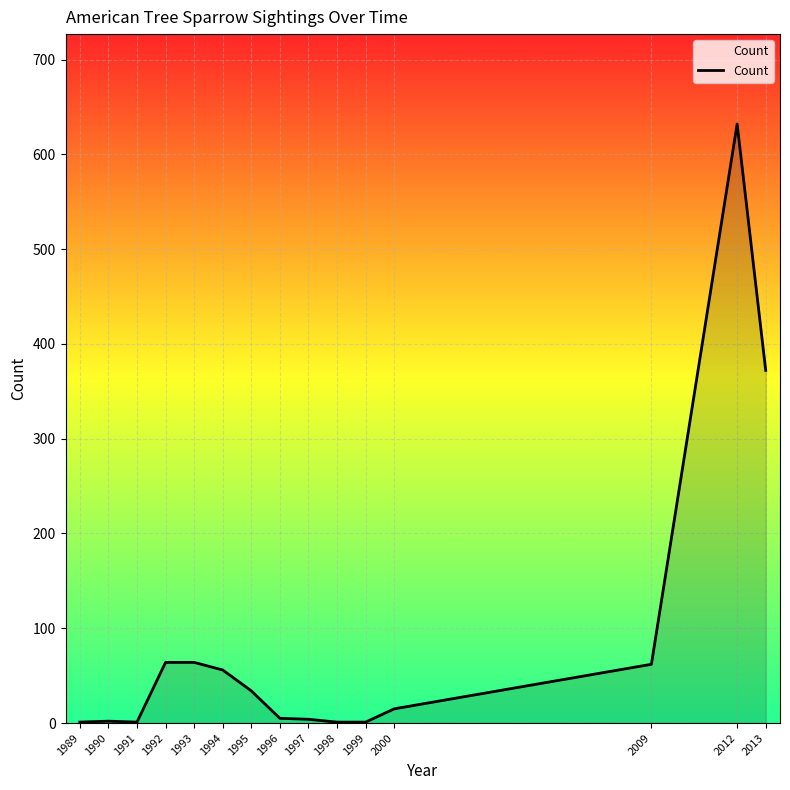

How many categories are shown in the chart?

15